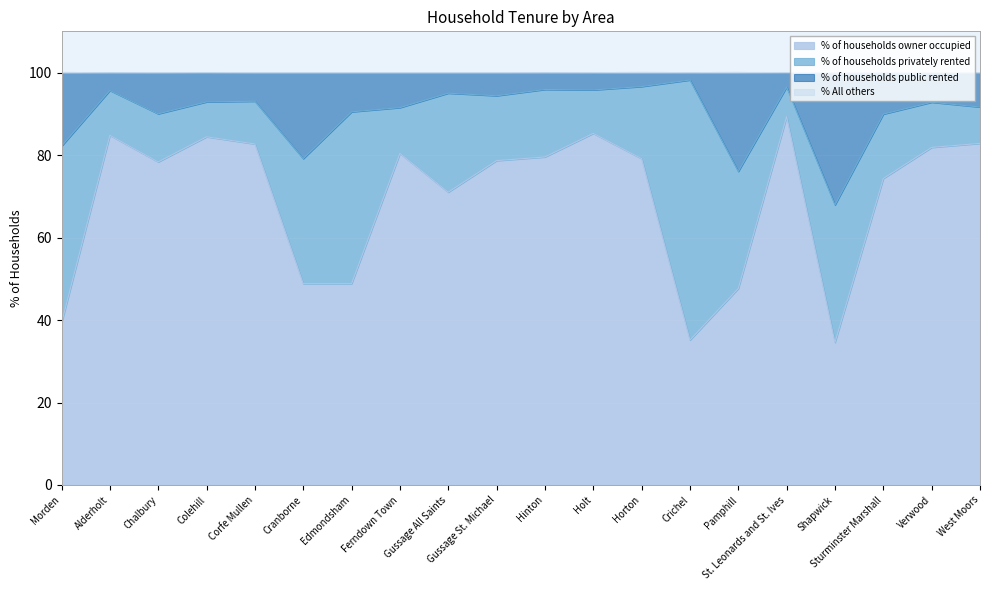

At which category is the sum across all series the highest?

St. Leonards and St. Ives